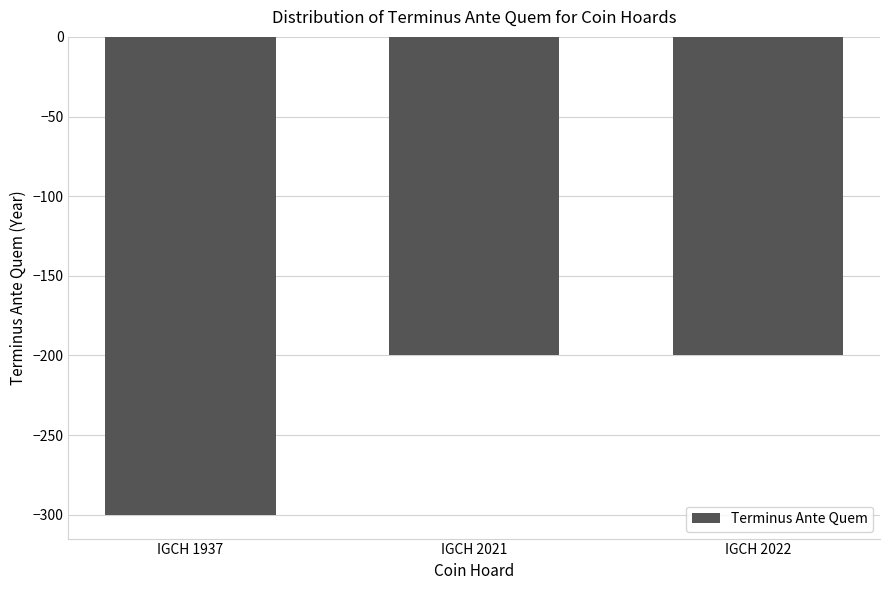

Reading right to left, what are all the values shown in this chart?

-200	-200	-300